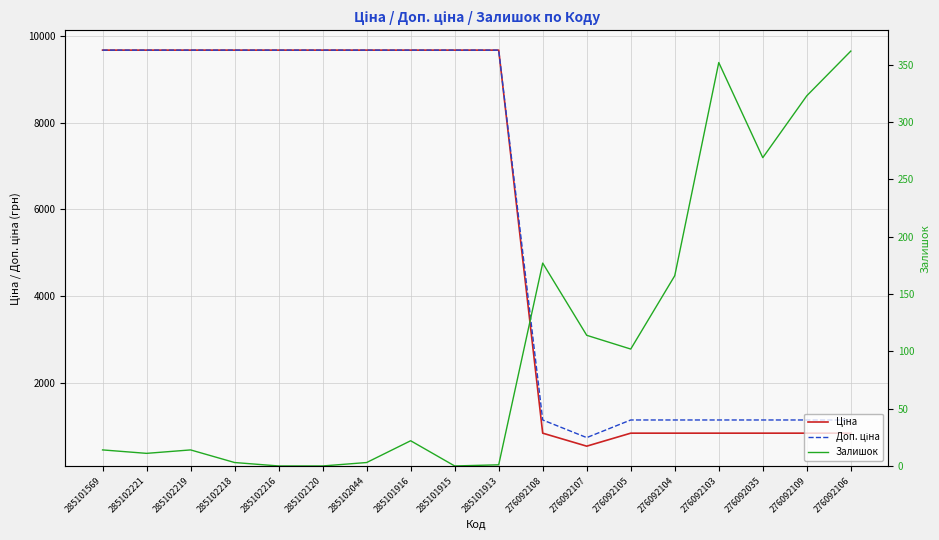

What are all the series names shown in the legend?

Ціна, Доп. ціна, Залишок